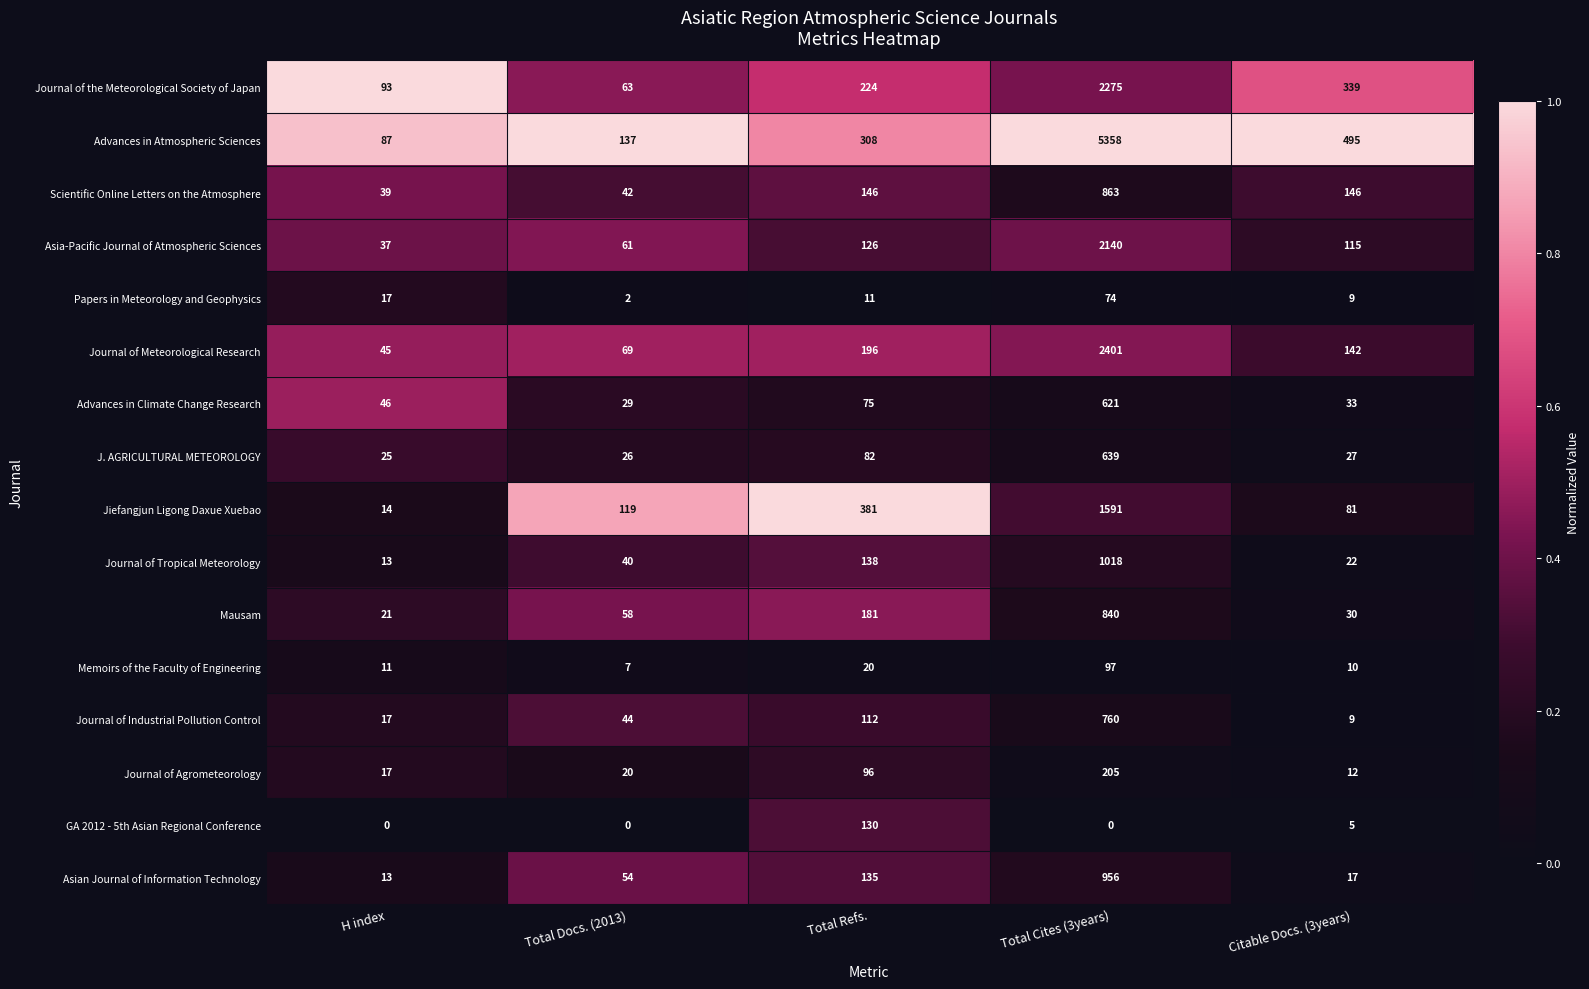

What is the difference between the maximum and minimum values in the Memoirs of the Faculty of Engineering series?

90